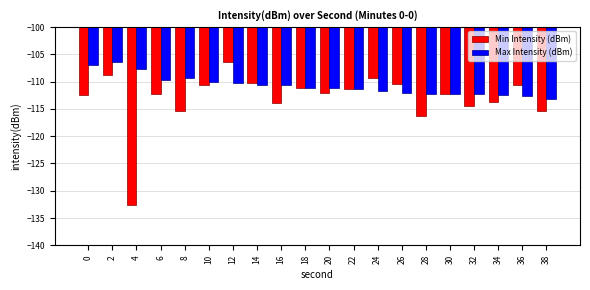

Between 12 and 20, which series saw the biggest shift?

Min Intensity (dBm)